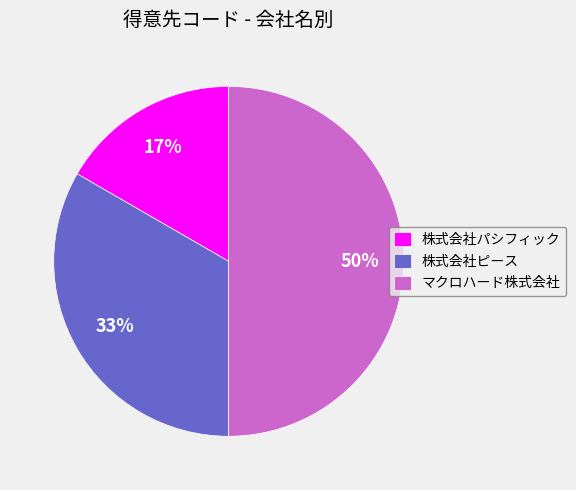

To the nearest percent, what is the average slice percentage?

33%